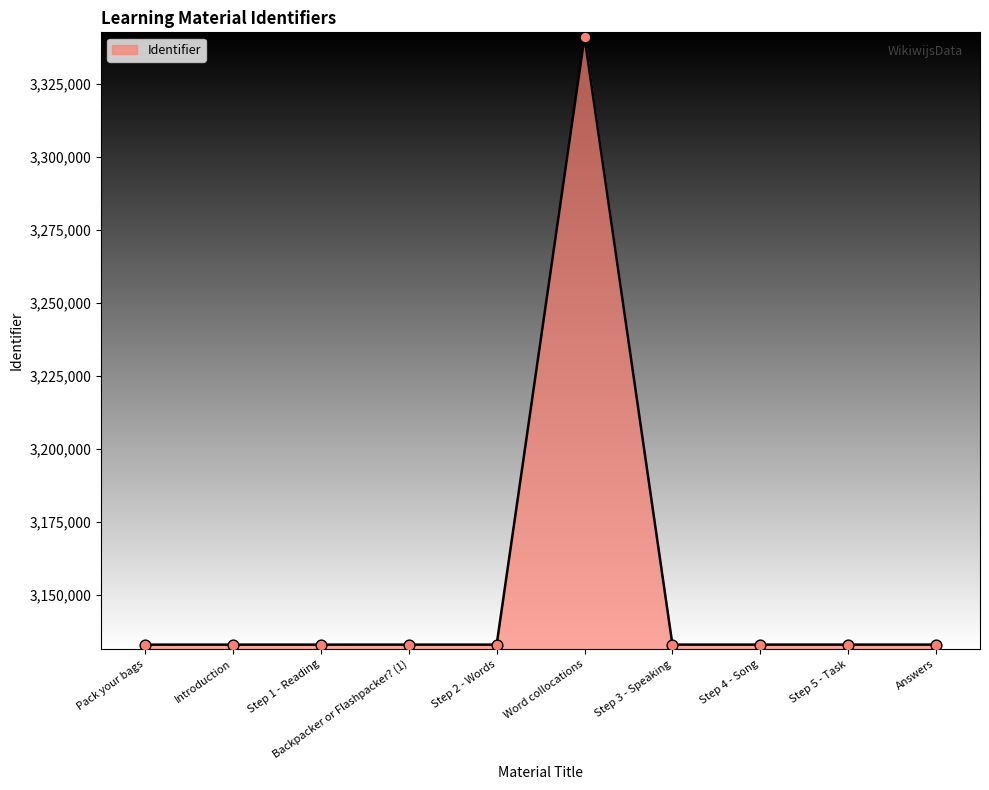

What is the ratio of the value at Step 4 - Song to the value at Step 3 - Speaking?

1.0